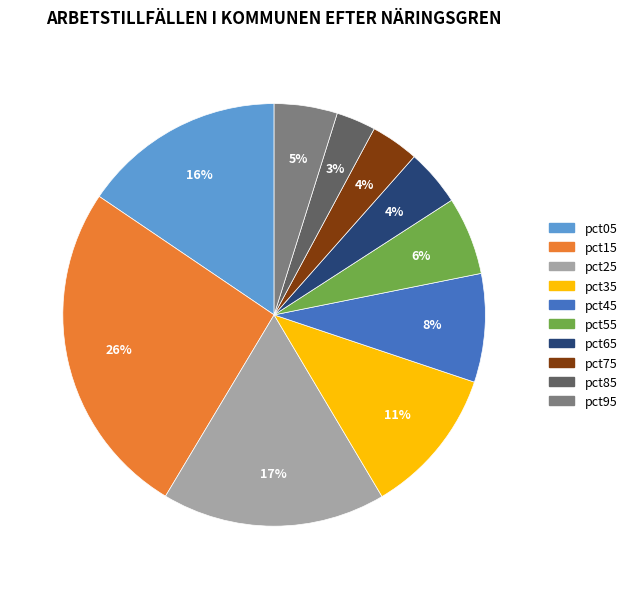

How many segments does this pie chart have?

10